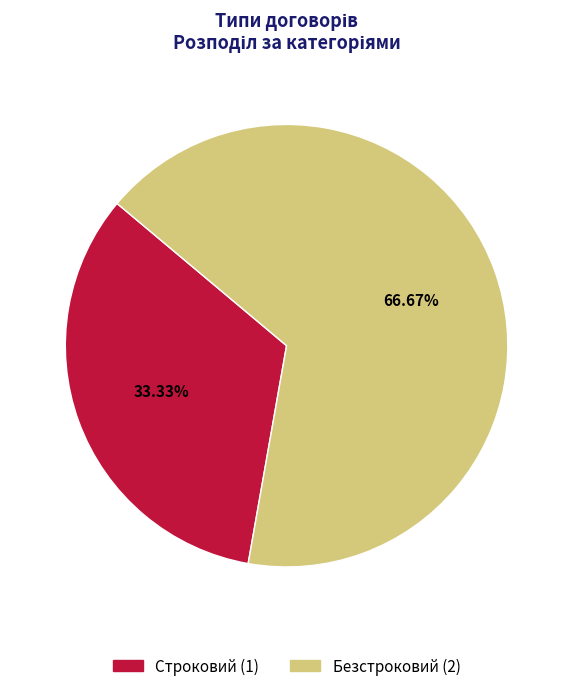

To the nearest percent, what percentage of the pie is Строковий?

33%